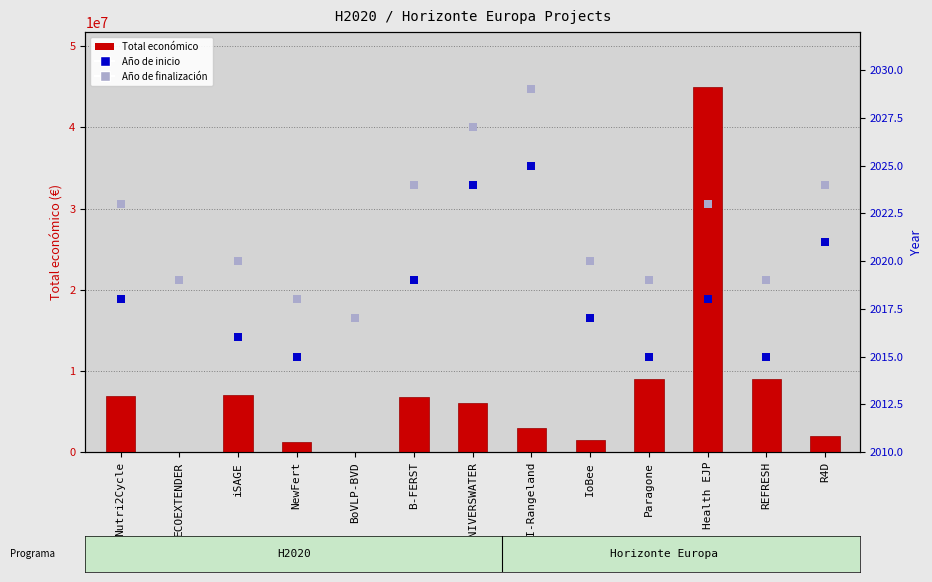

Which series contains the lowest Y value?

Año de inicio